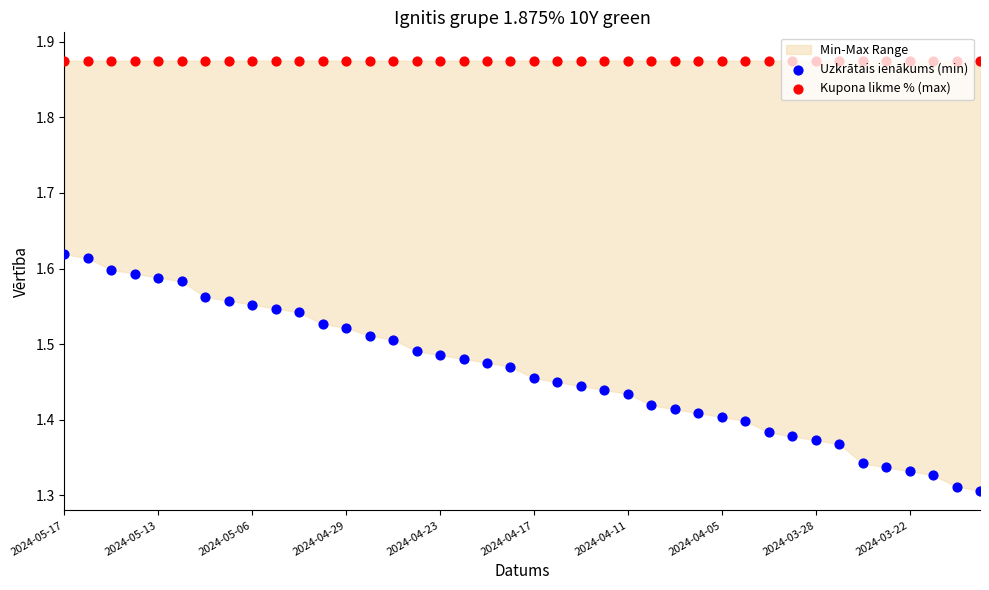

At which category is the sum across all series the highest?

2024-05-17